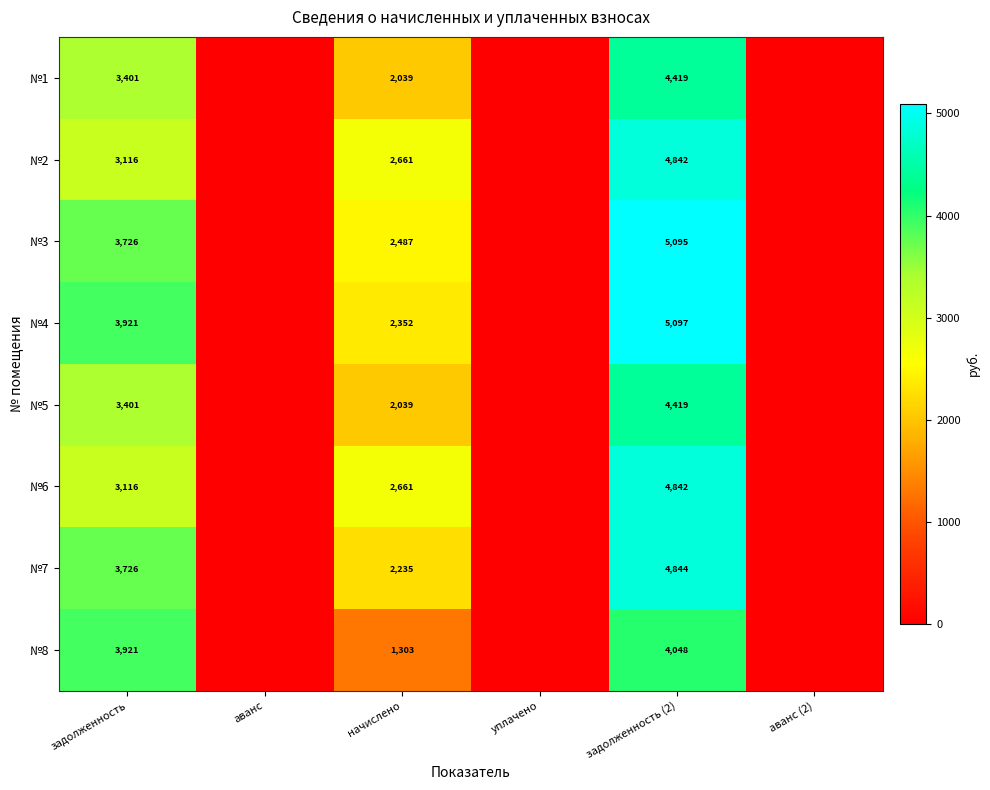

The value of №5 at начислено is 2039. True or false?

True